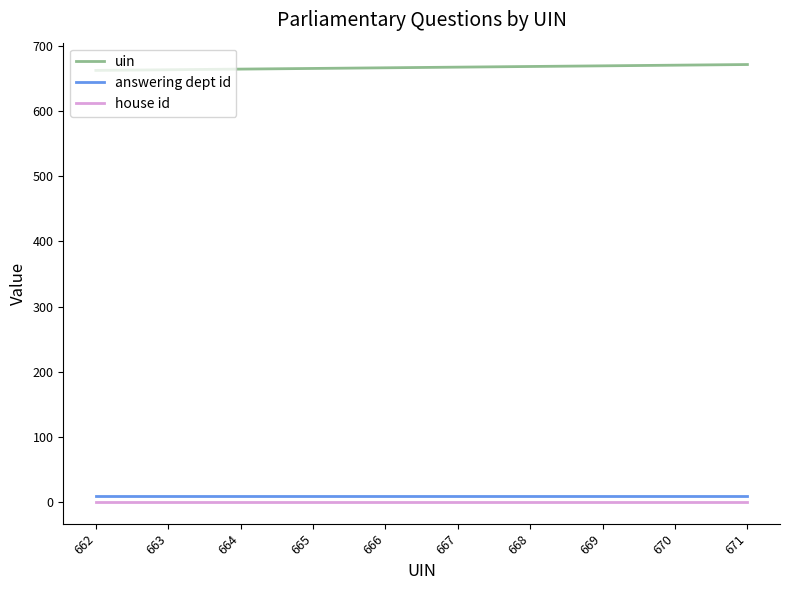

True or false: house id and uin cross at least once.

False